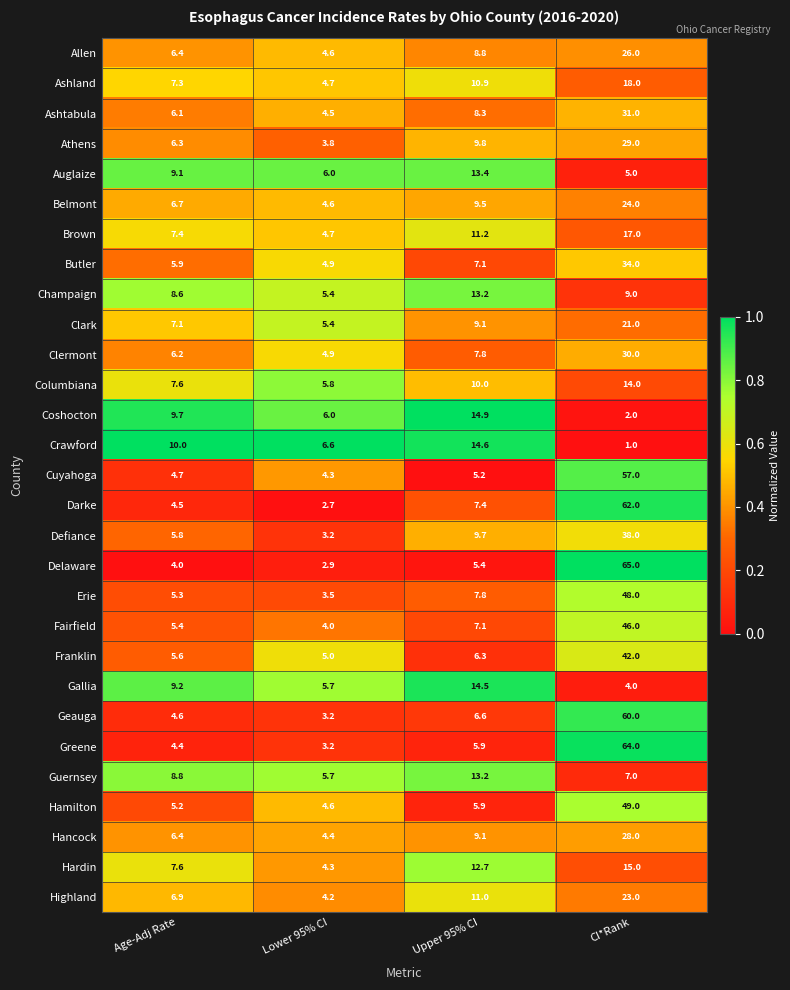

What is the sum of the Darke values at Lower 95% CI and Age-Adj Rate?

7.2